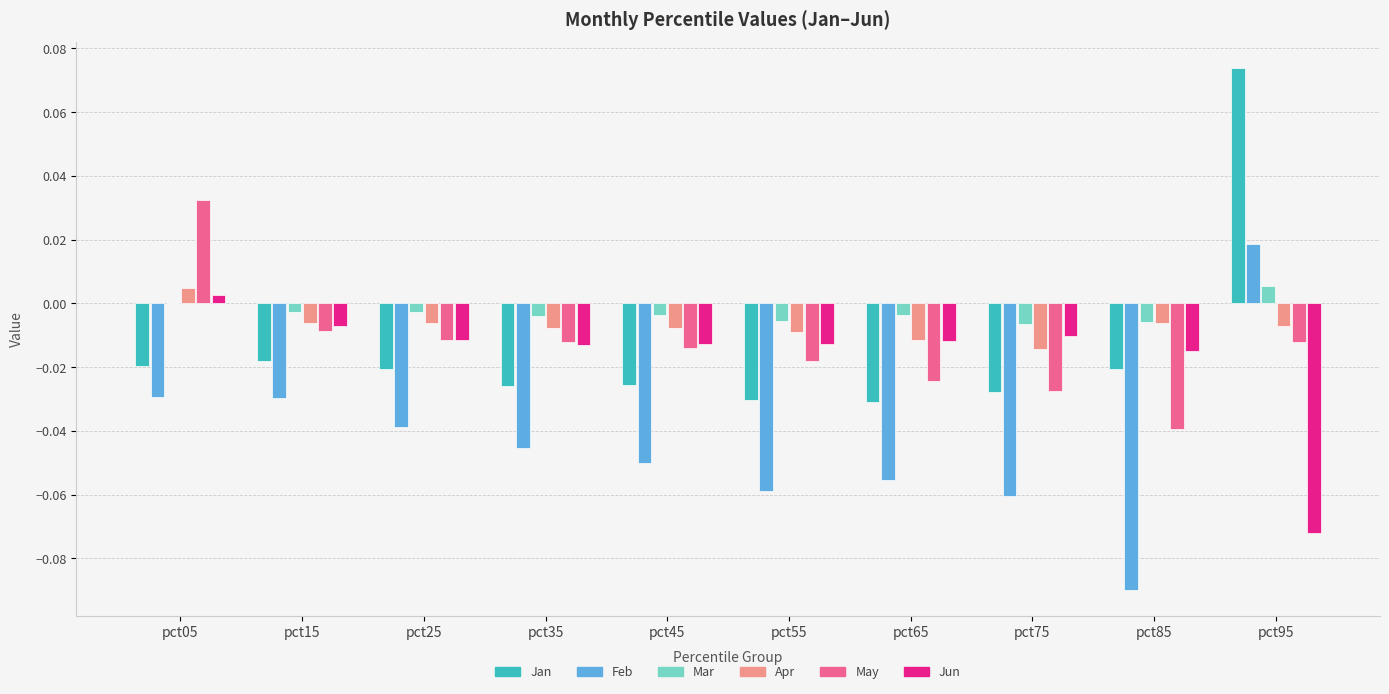

Which category has the highest value across all series?

pct95